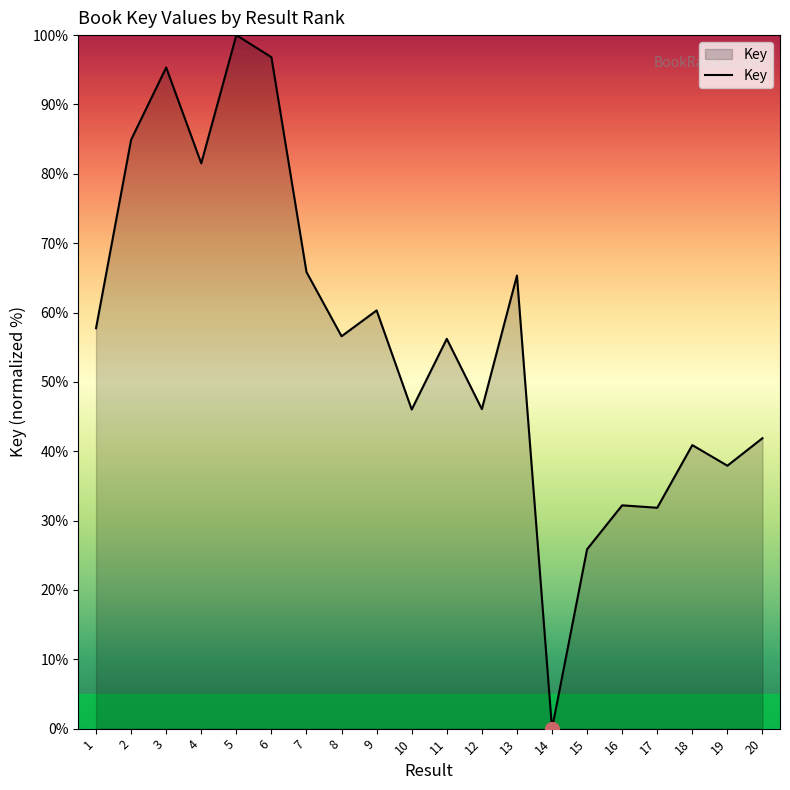

True or false: the data shows 56.6 at 8.

True